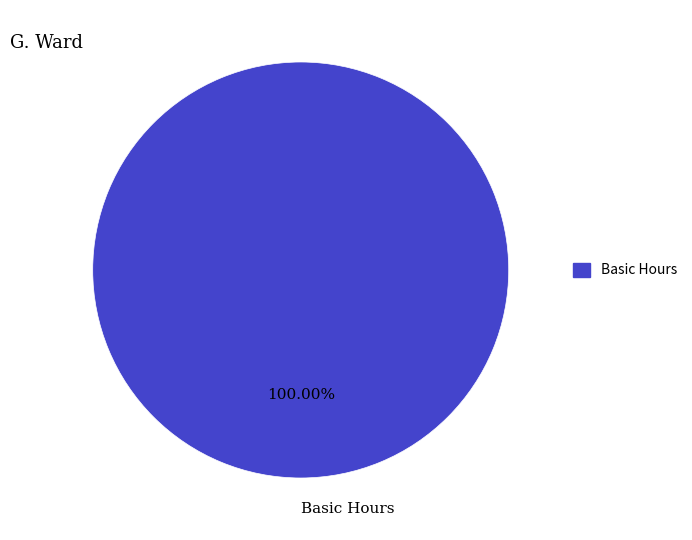

How many slices are in this pie chart?

1